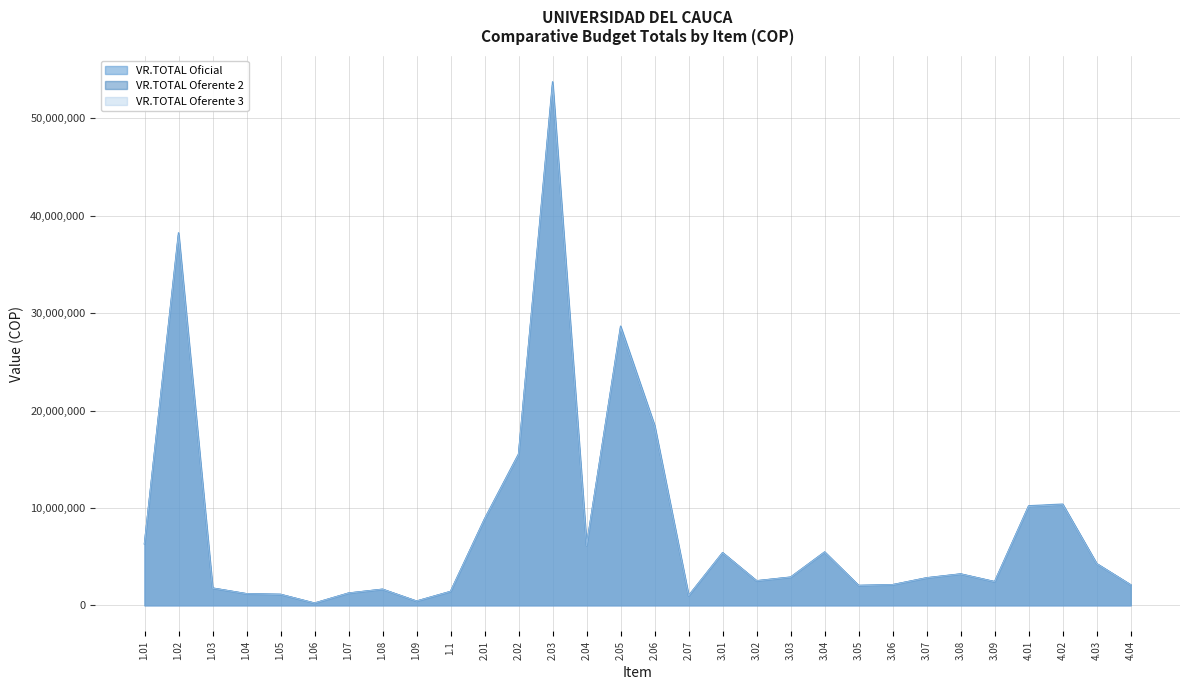

True or false: VR.TOTAL Oficial has a value of 1420824 at 3.05.

False